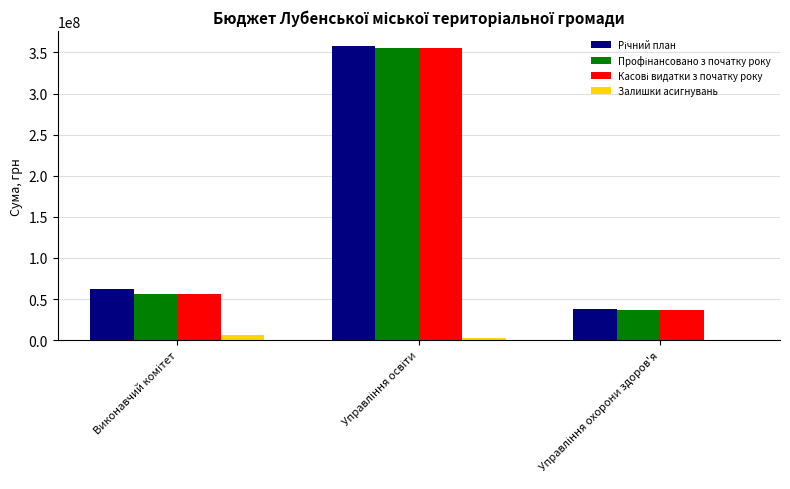

What is the greatest value displayed?

358085716.6